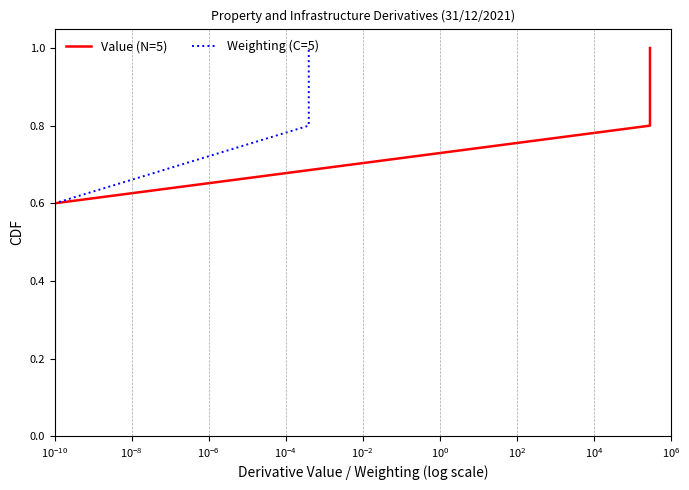

How many data points does each series have?

5